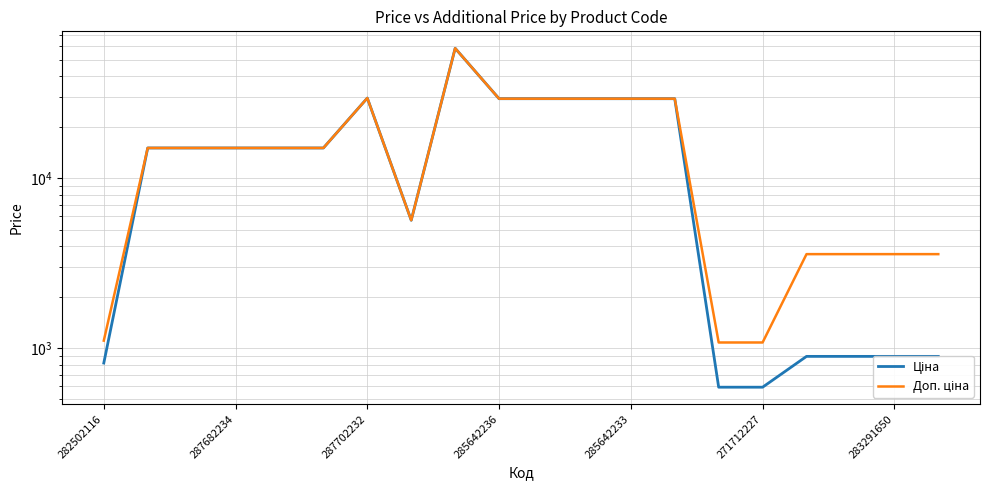

What is the maximum value shown in the chart?

58426.5